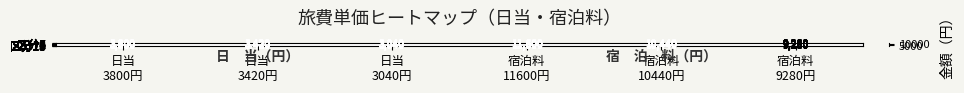

At how many categories does at least one series exceed 5117?

3